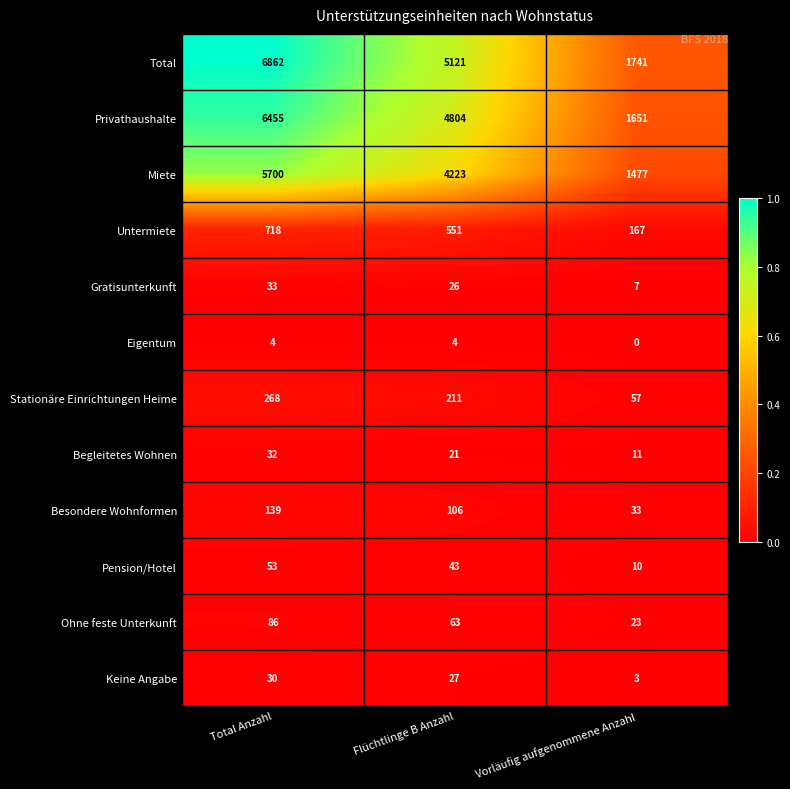

How many series are shown in this chart?

12